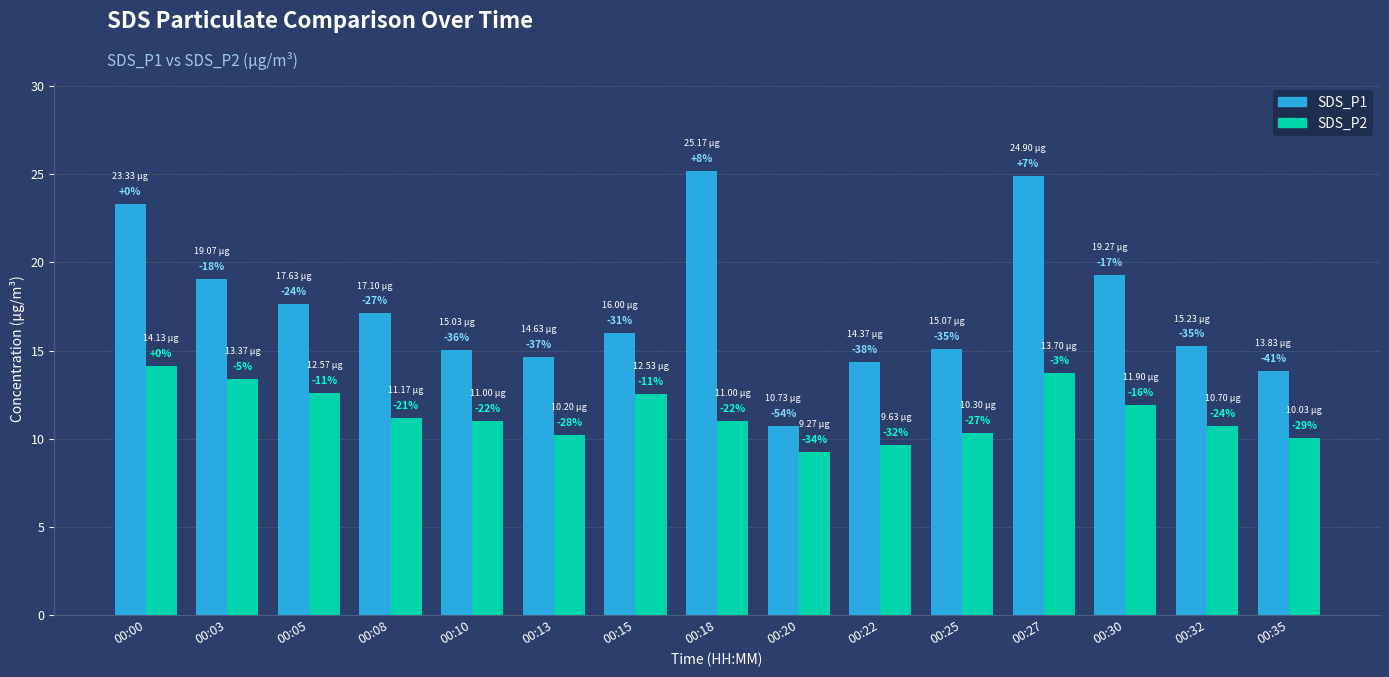

Does the chart contain stacked bars?

No